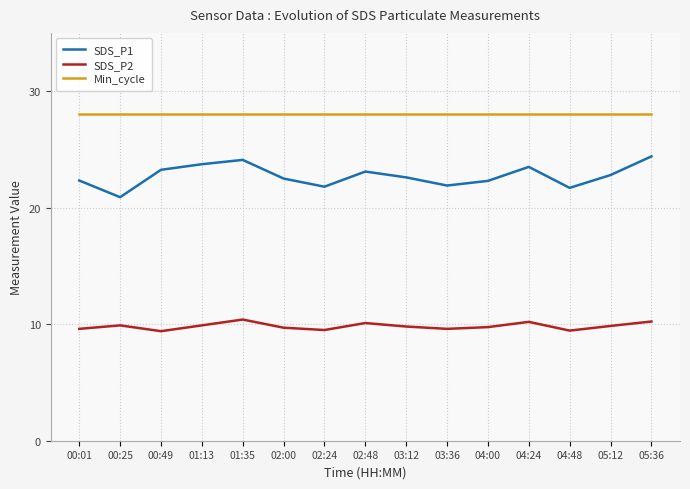

Rank the series at 03:12 from highest to lowest value.

Min_cycle, SDS_P1, SDS_P2